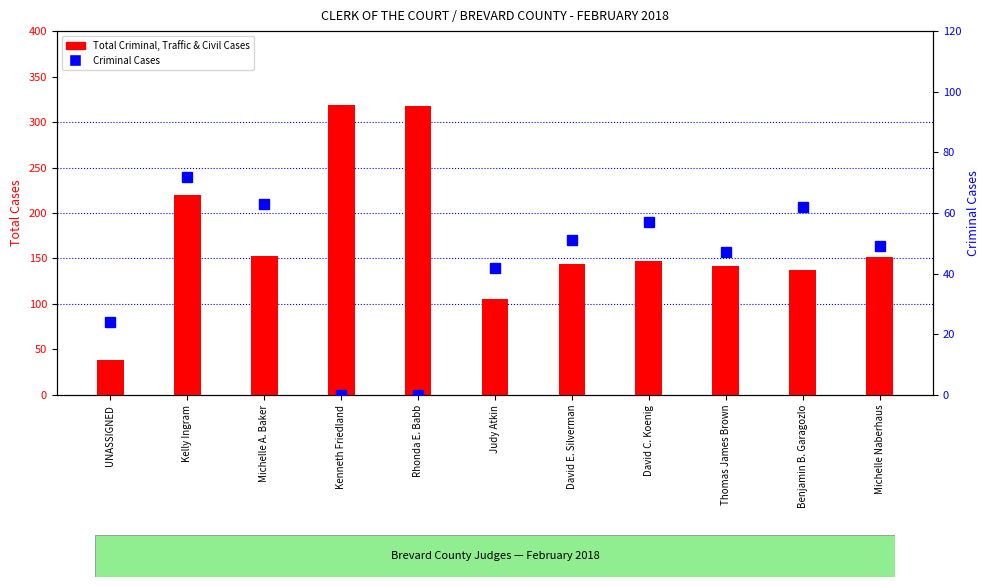

What position from the right is Benjamin B. Garagozlo?

2